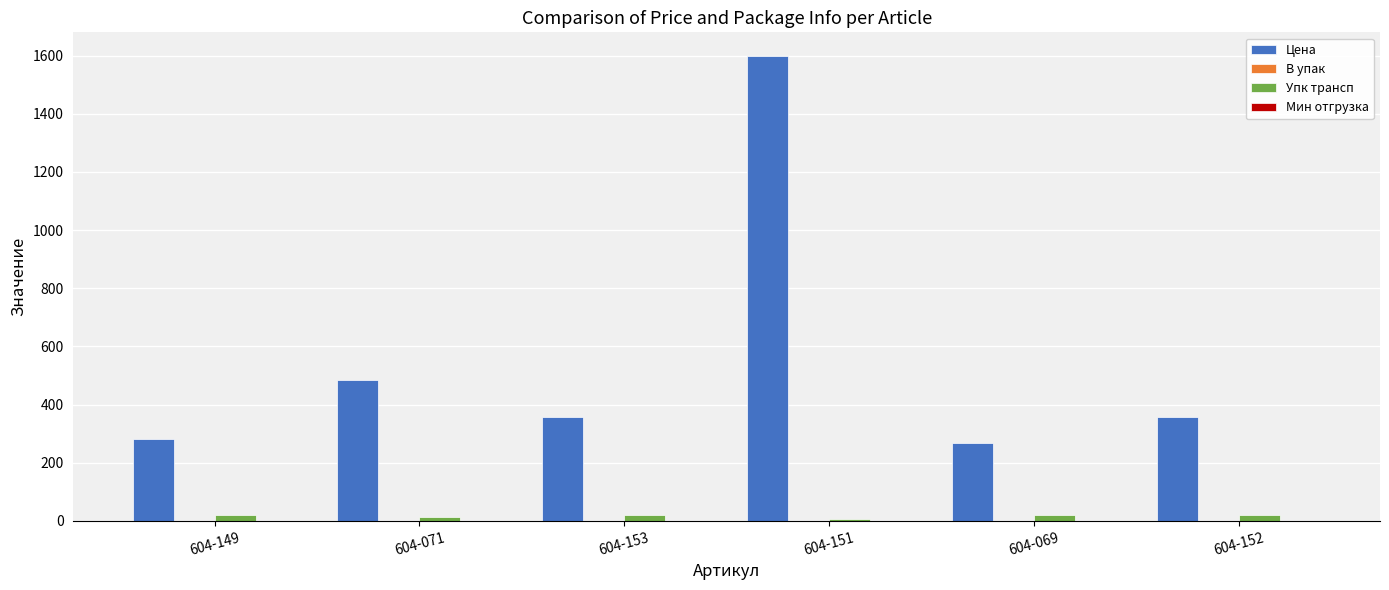

Which series has the widest spread of values?

Цена